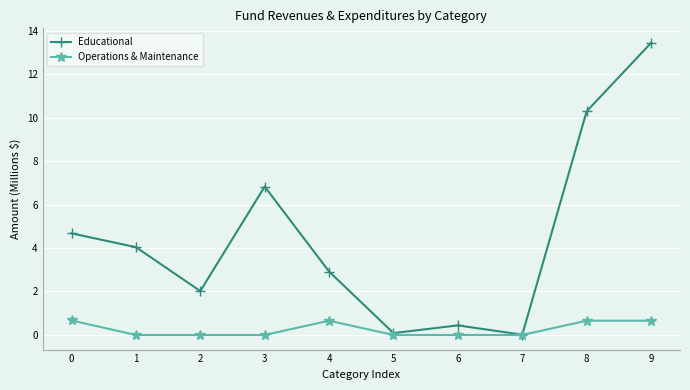

Count the number of data series in this chart.

2